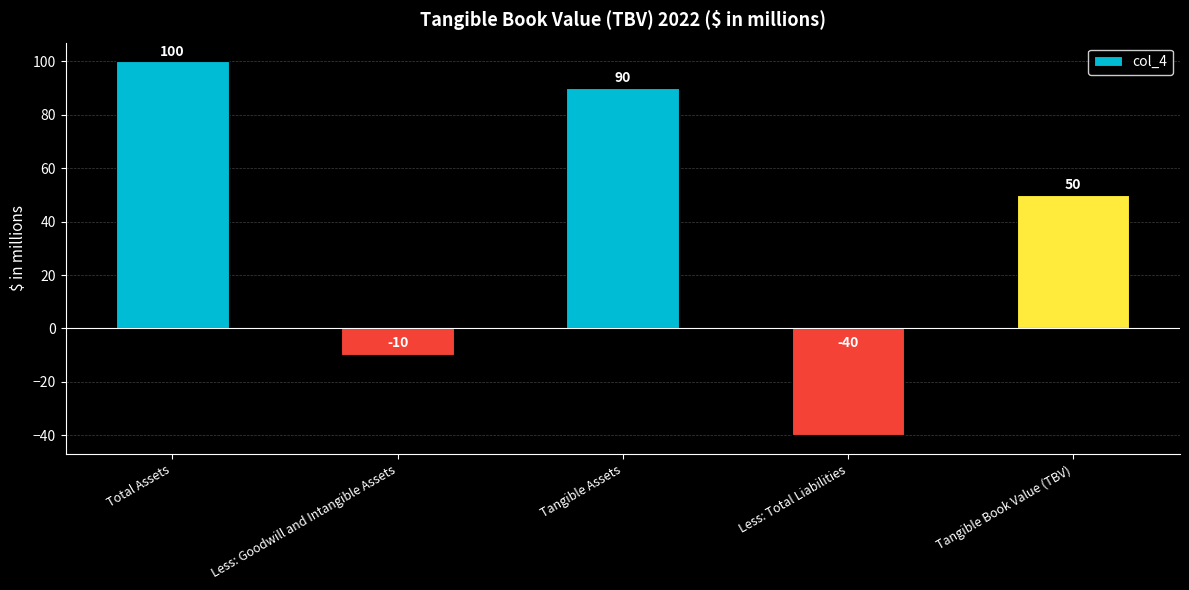

What is the difference between the maximum and minimum values?

140